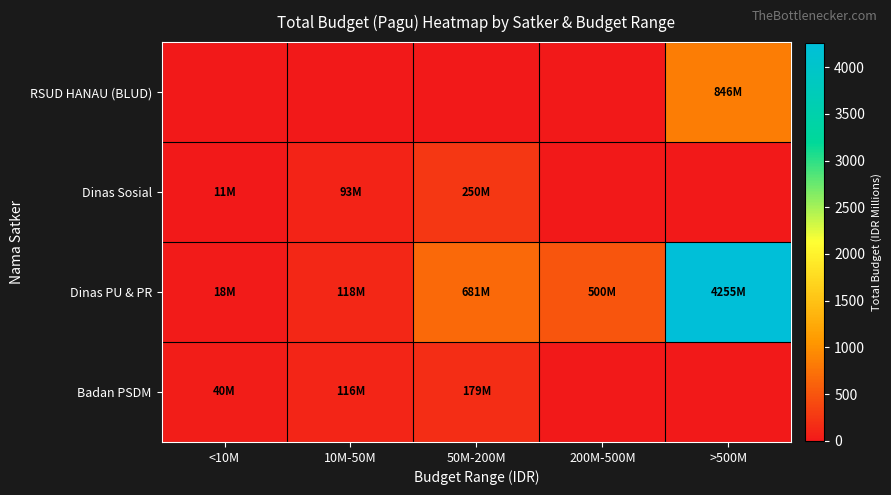

At 50M-200M, list the series in order from largest to smallest.

Dinas PU & PR, Dinas Sosial, Badan PSDM, RSUD HANAU (BLUD)